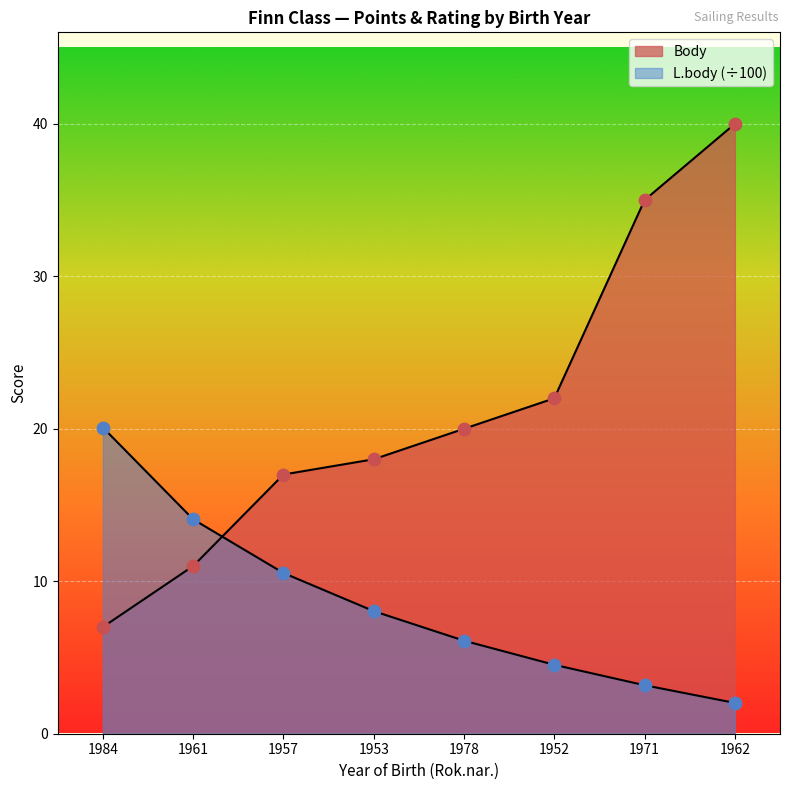

What is the total value across all series at 1961?

25.1